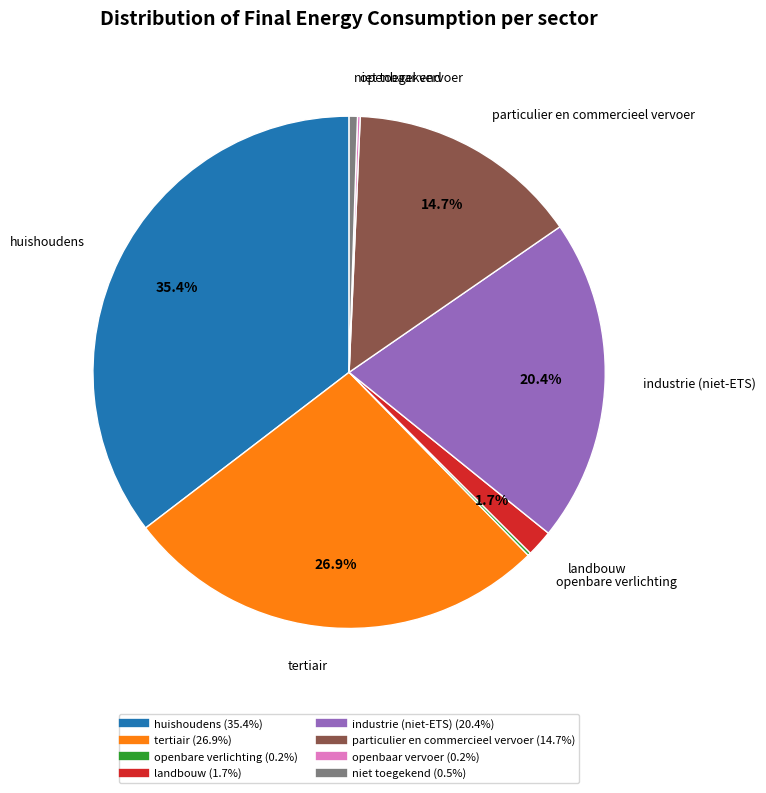

True or false: particulier en commercieel vervoer accounts for 24% of the total.

False